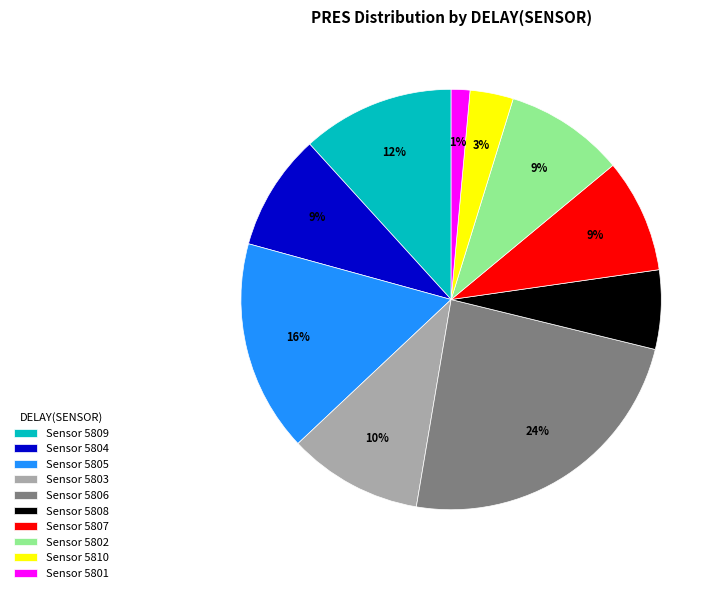

Does any single category account for the majority?

No